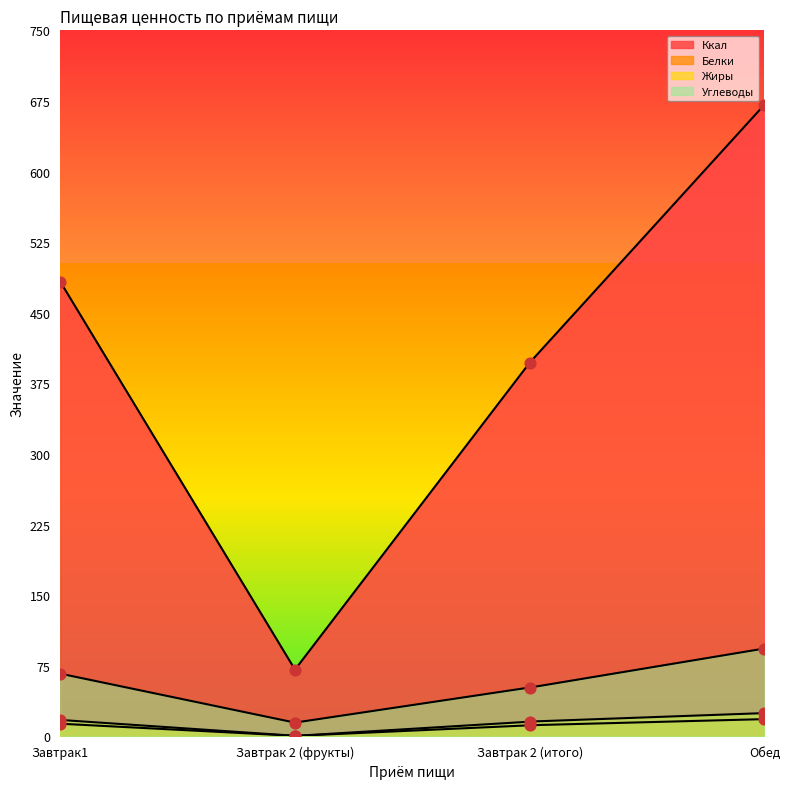

Is the value of Жиры at Завтрак1 greater than the value of Углеводы at Завтрак 2 (фрукты)?

Yes